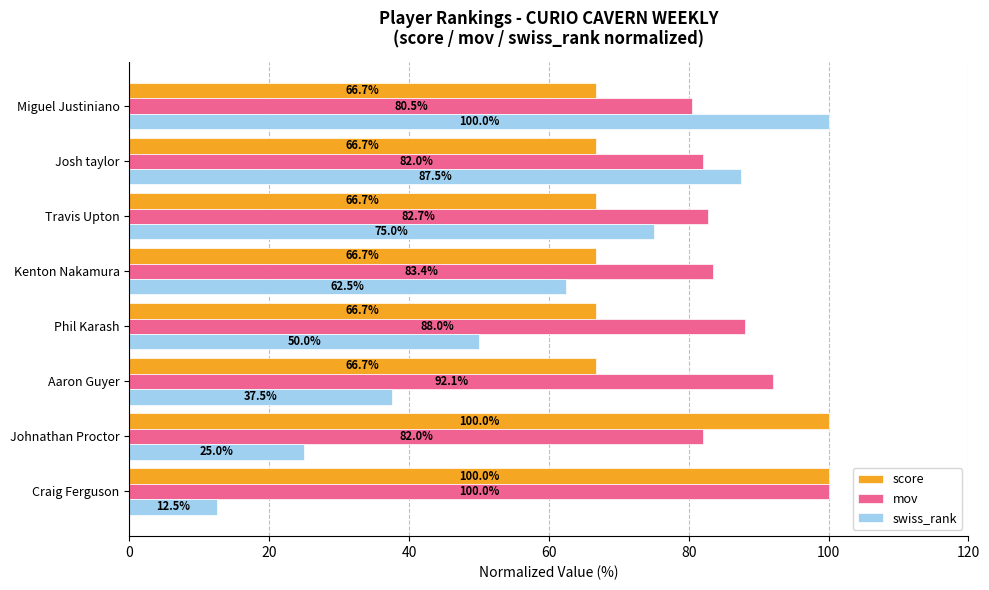

What is the lowest value of the mov series?

80.5